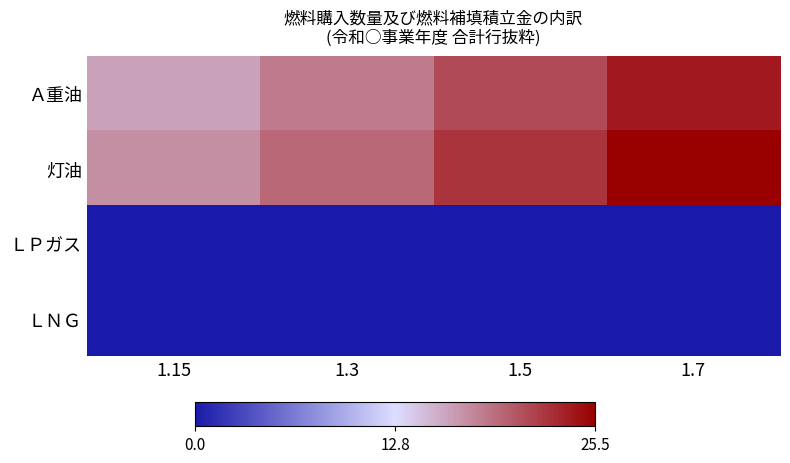

Which has a higher value, 1.7 or 1.3?

1.7